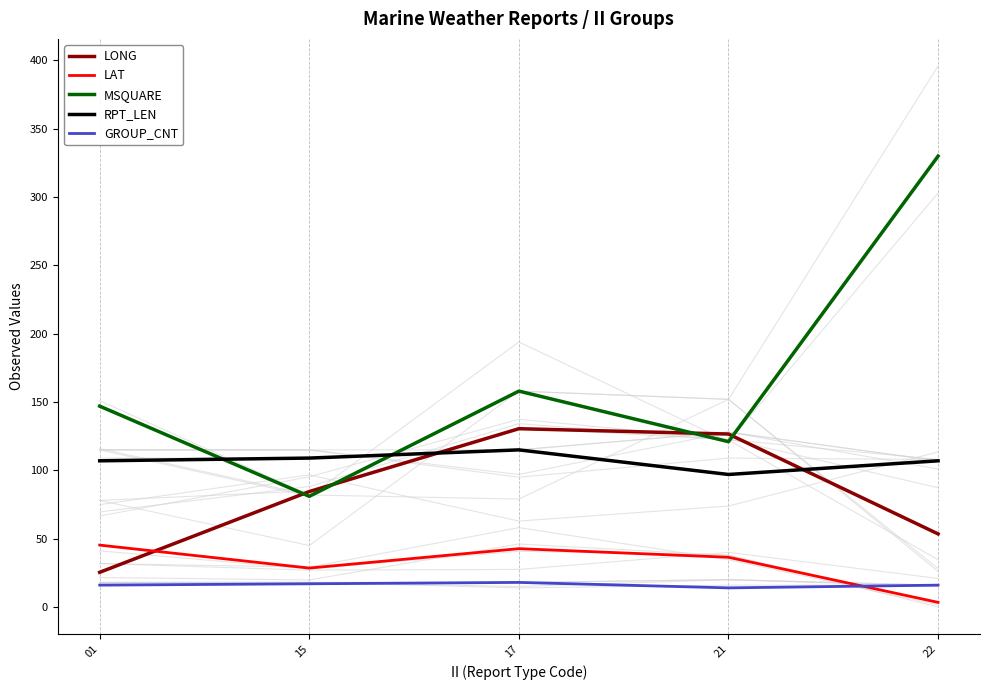

Which category has the highest value in the LONG series?

17